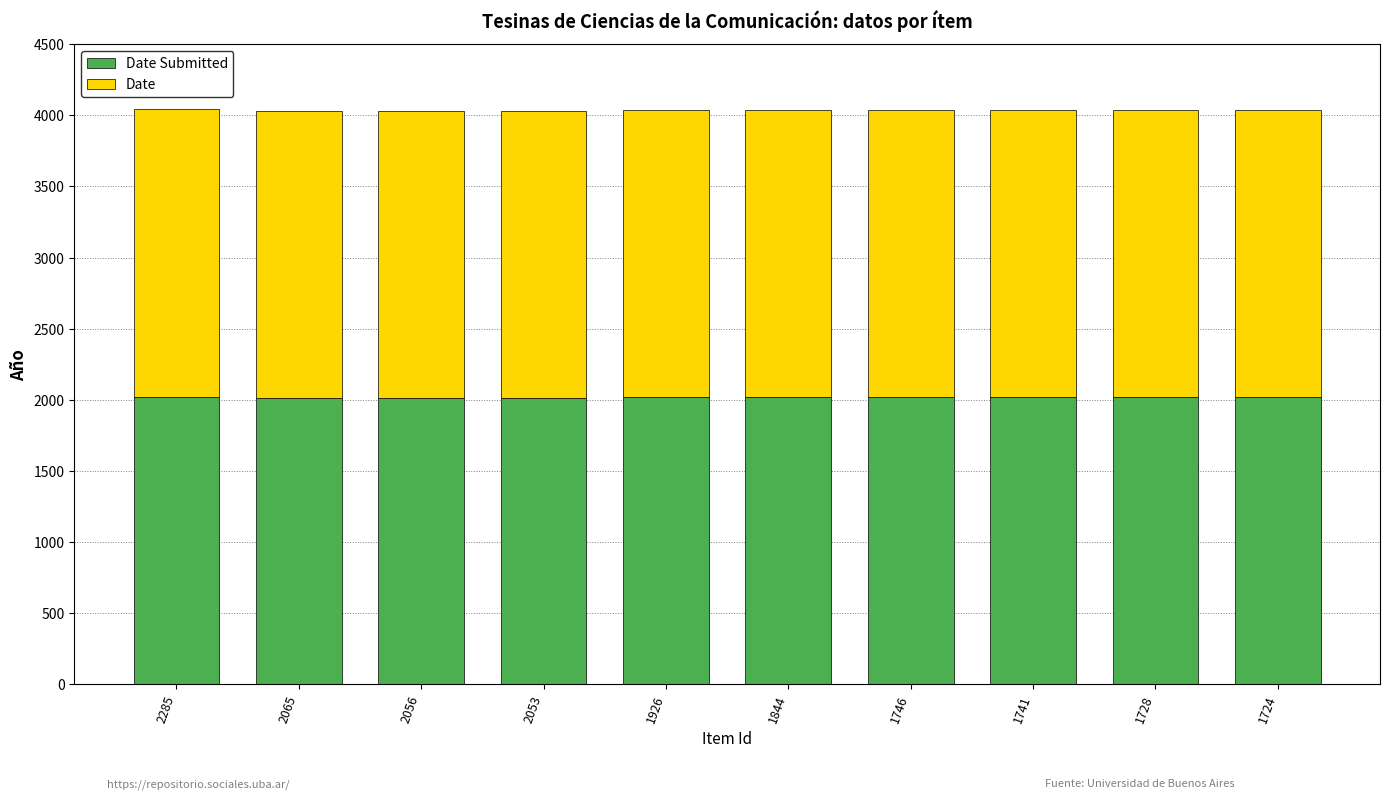

What is the total value across all series at 1844?

4034